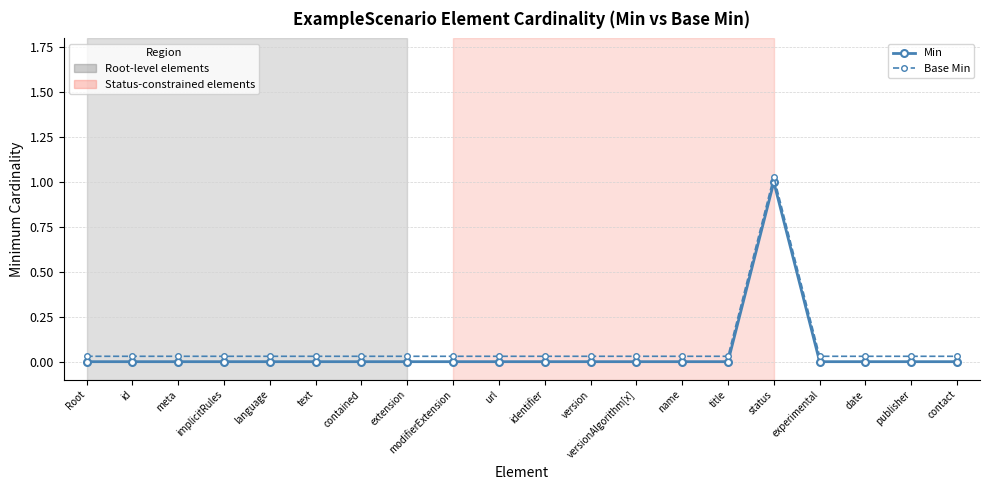

List the series in order of their overall mean, lowest first.

Min, Base Min